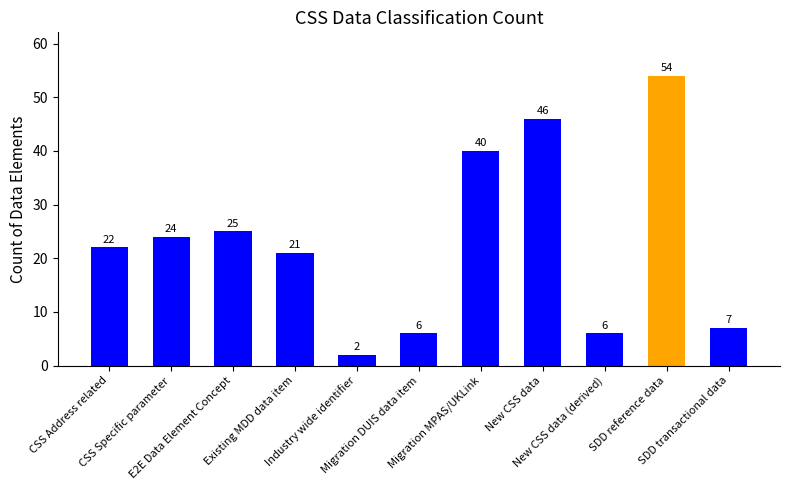

What is the sum of the values at CSS Specific parameter and Migration MPAS/UKLink?

64